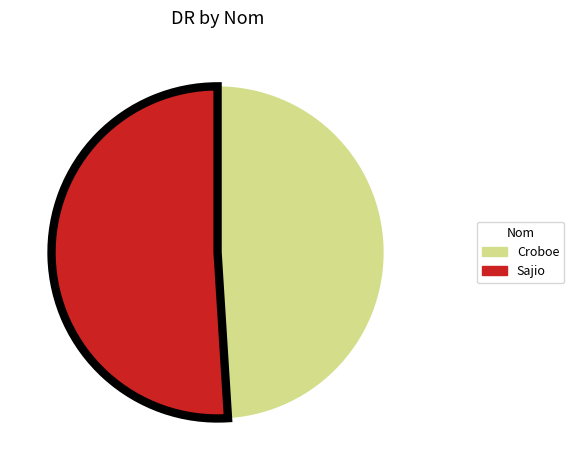

What is the smallest slice in the pie chart?

Croboe